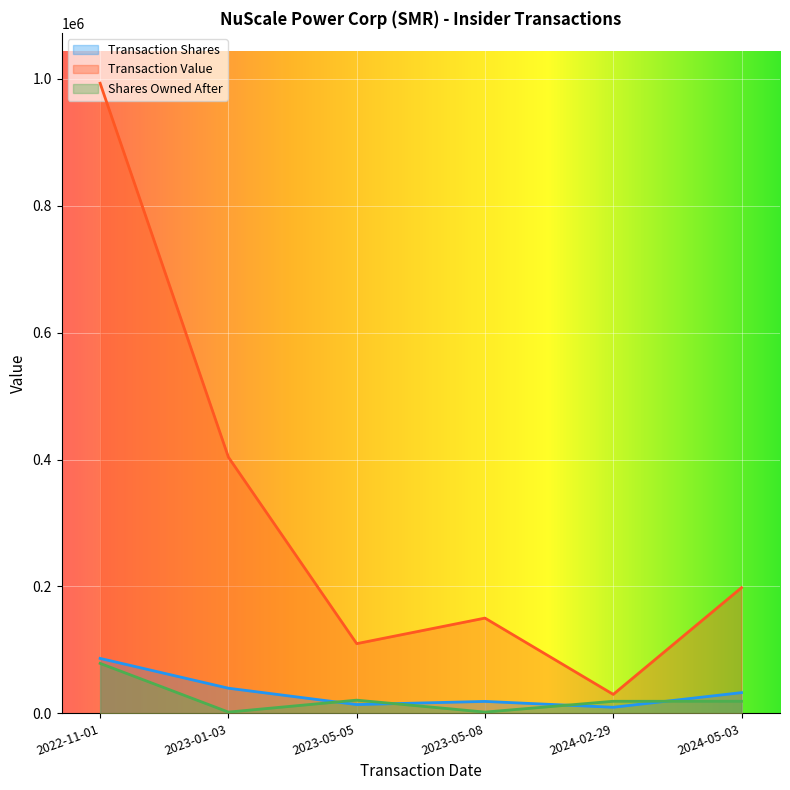

Where is sharesOwnedFollowingTransaction nearest to the value 40371?

2023-05-05